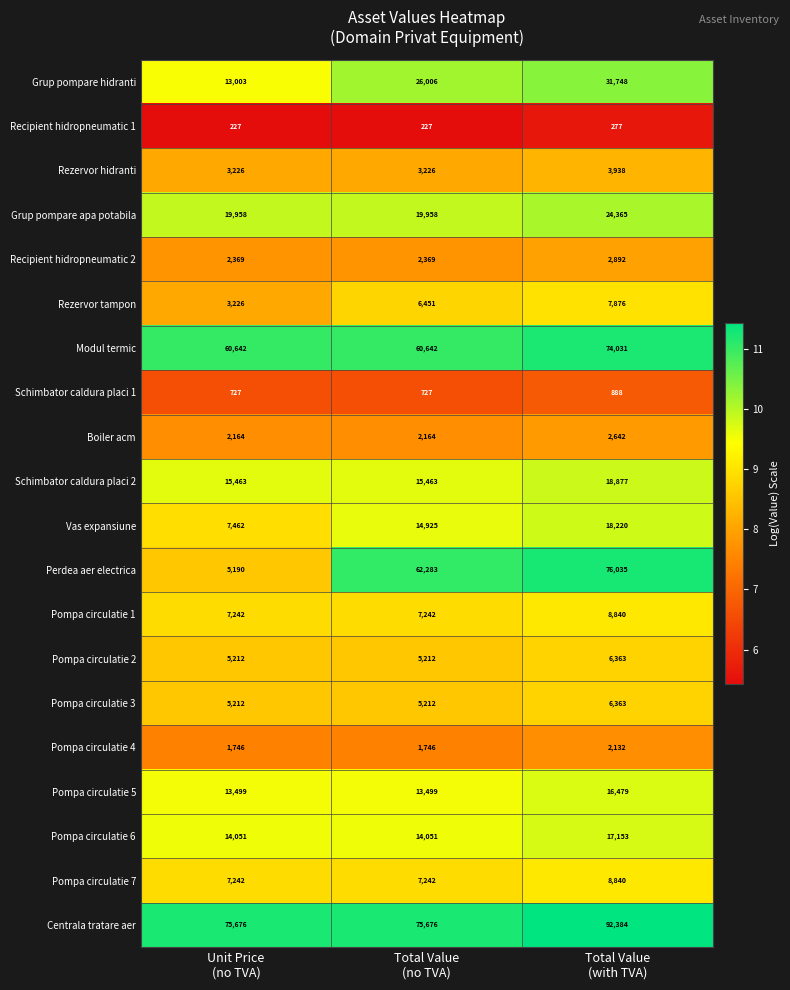

What is the difference between the maximum and minimum values in the Schimbator caldura placi 1 series?

161